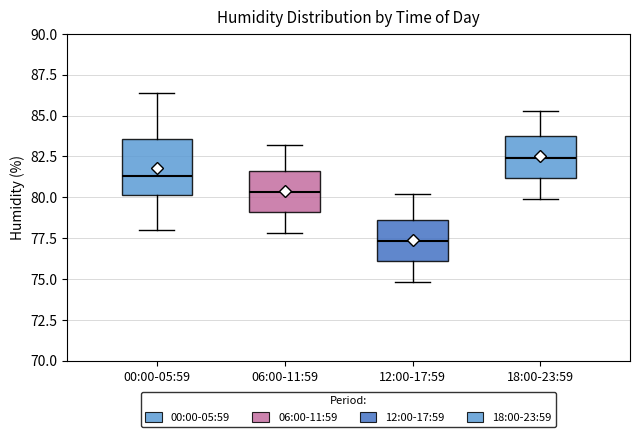

Which box is the tallest, from its lower edge to its upper edge?

00:00-05:59